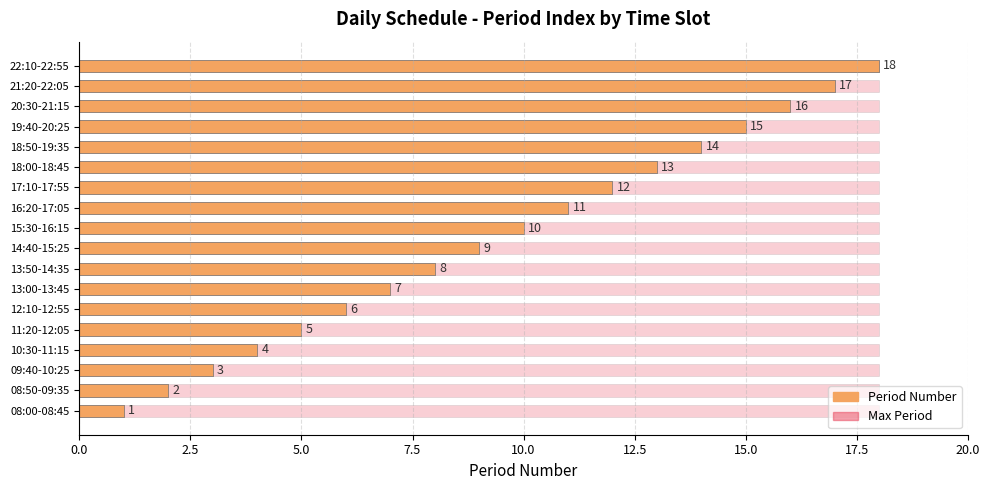

What are all the series names shown in the legend?

Period Number, Max Period